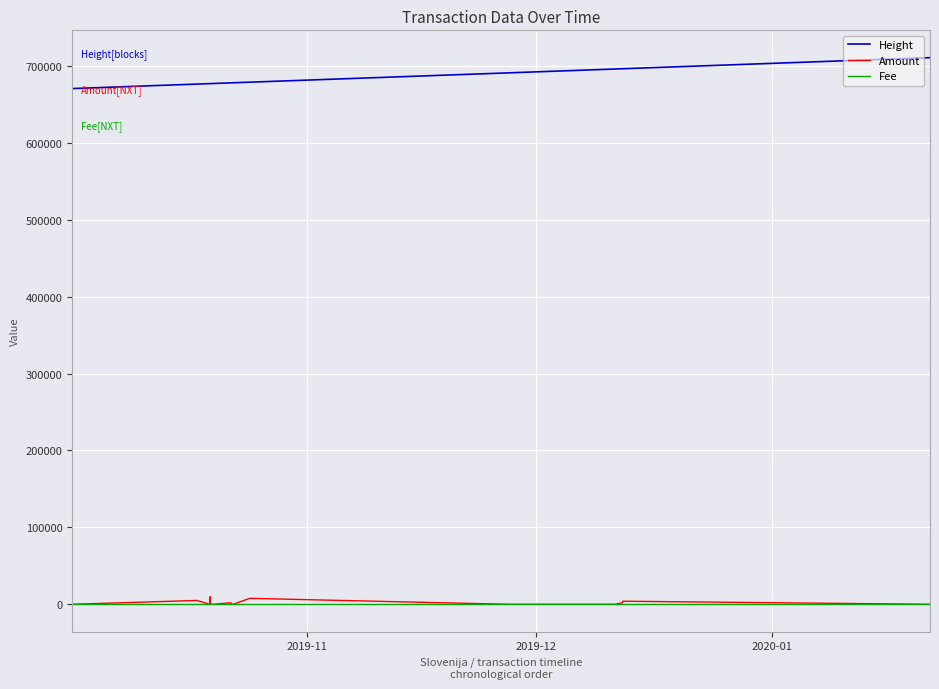

At which category does the chart reach its minimum across all series?

2019-11